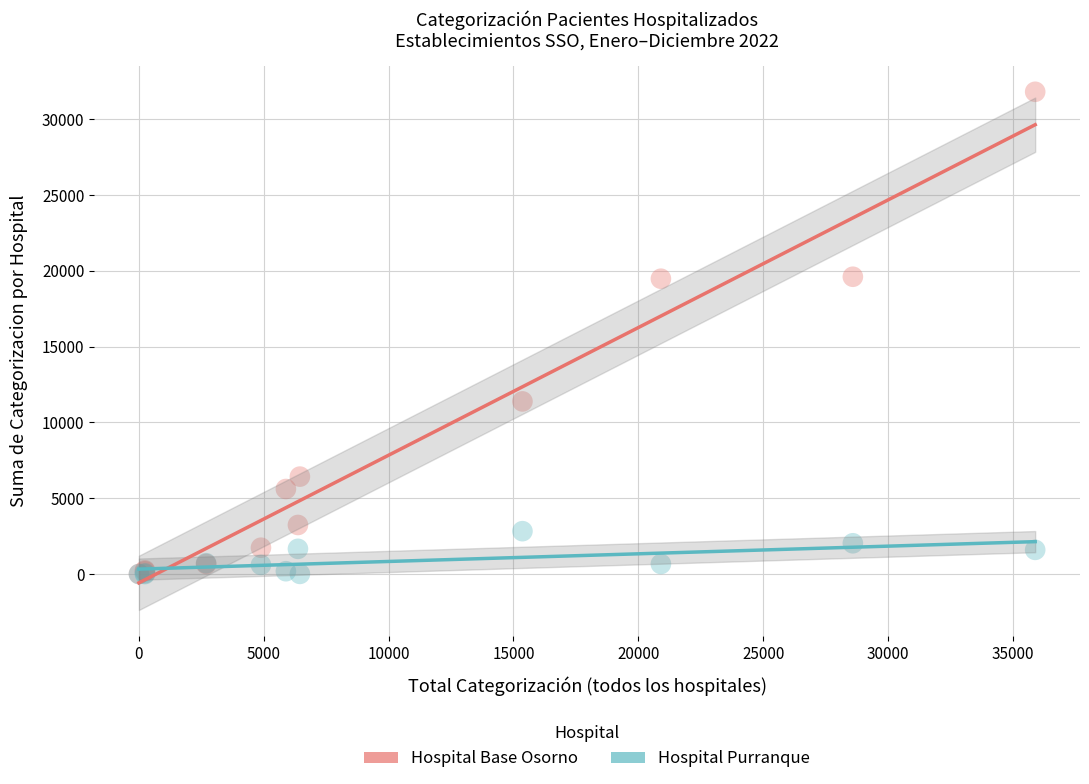

What are all the series names shown in the legend?

Hospital Base Osorno, Hospital Purranque